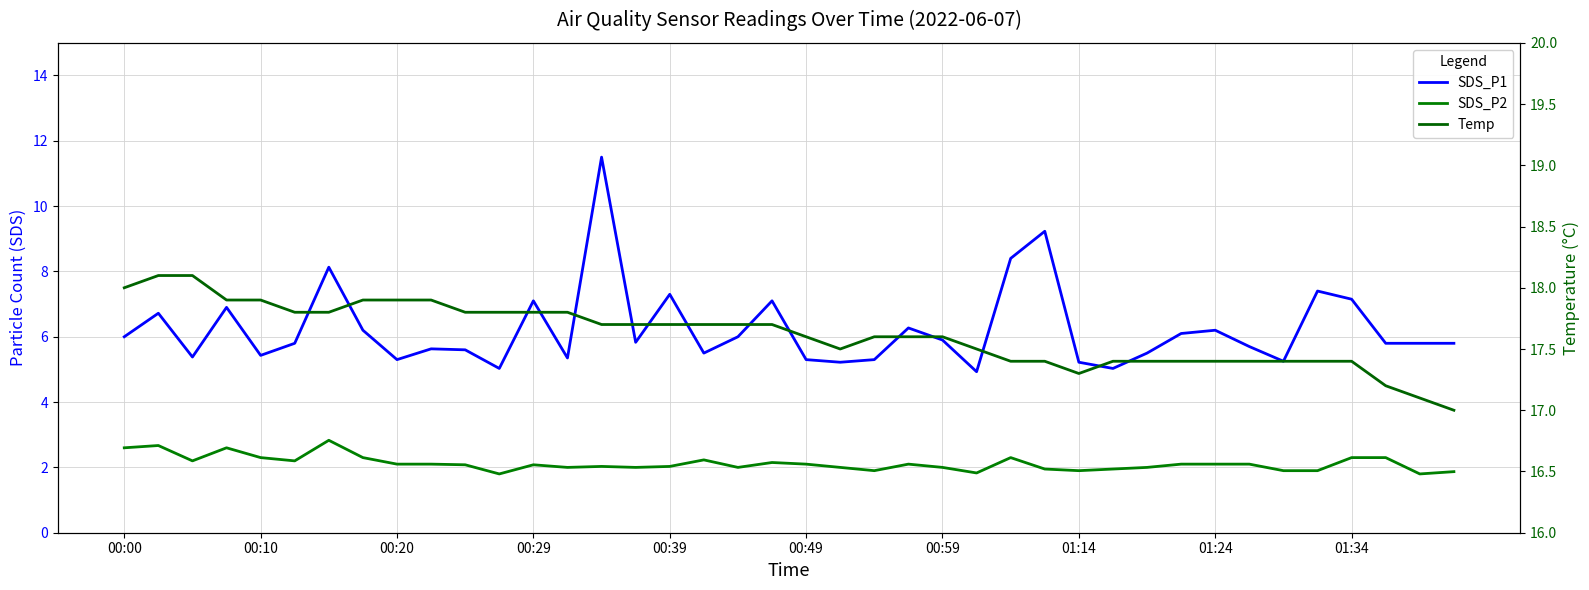

In SDS_P2, how many points are lower than both neighbors (excluding endpoints)?

10